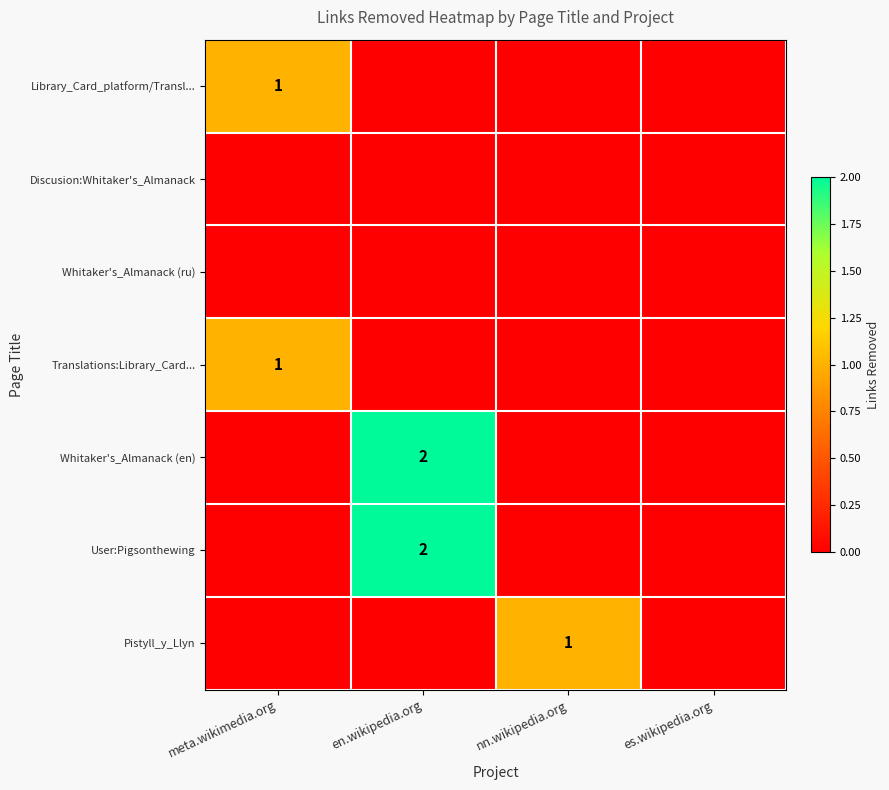

True or false: Whitaker's_Almanack (en) has a value of 0 at es.wikipedia.org.

True